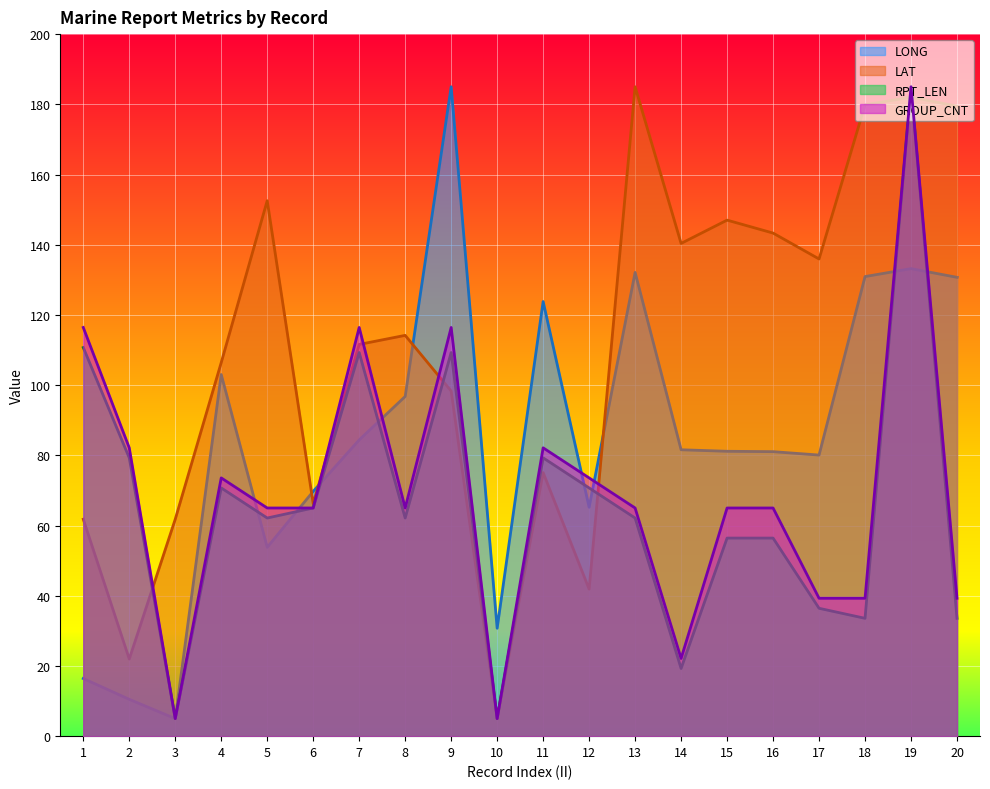

At how many categories does at least one series exceed 170?

5